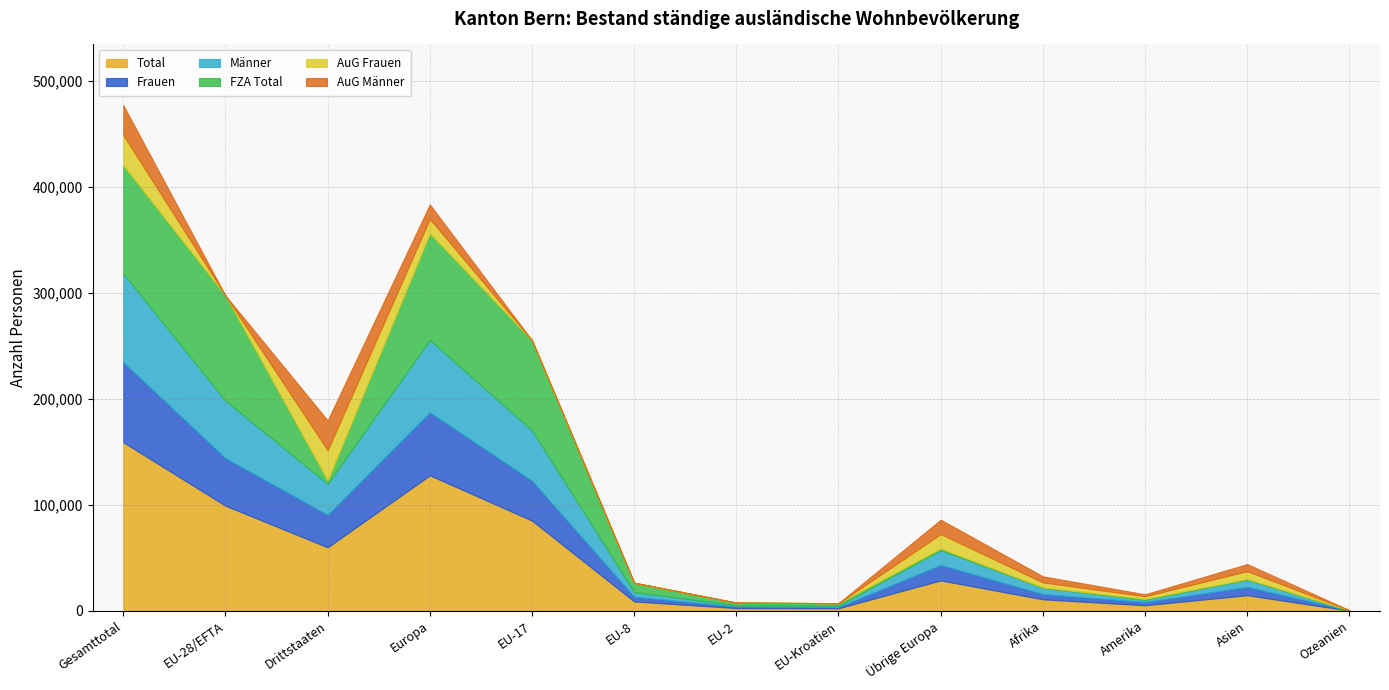

At which category is the sum across all series the highest?

Gesamttotal